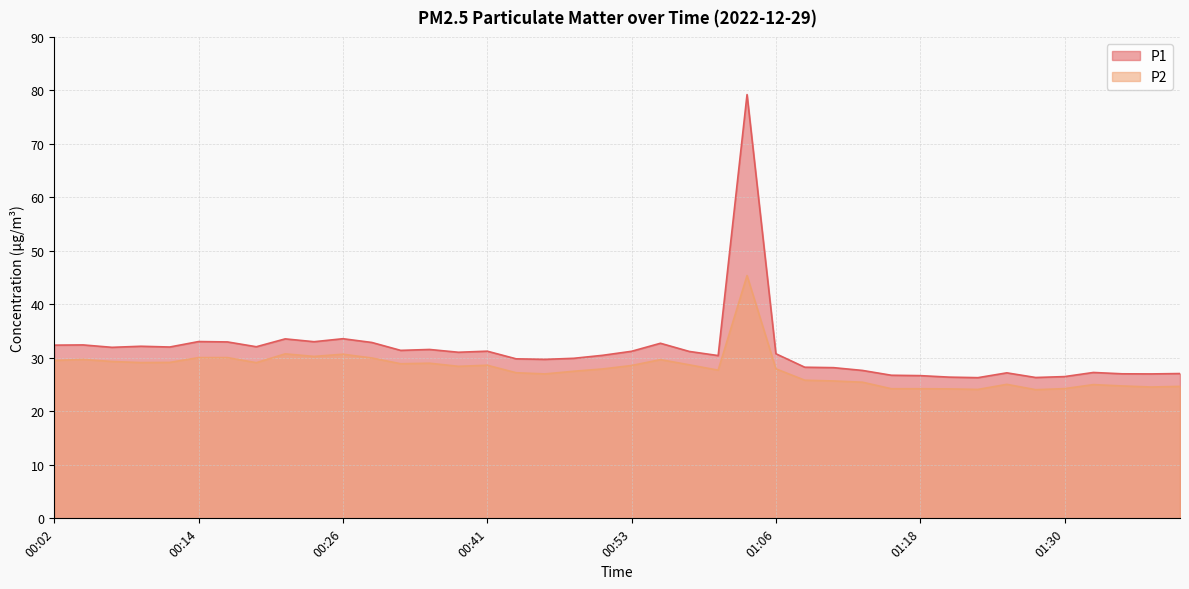

How many lines are shown in the chart?

2